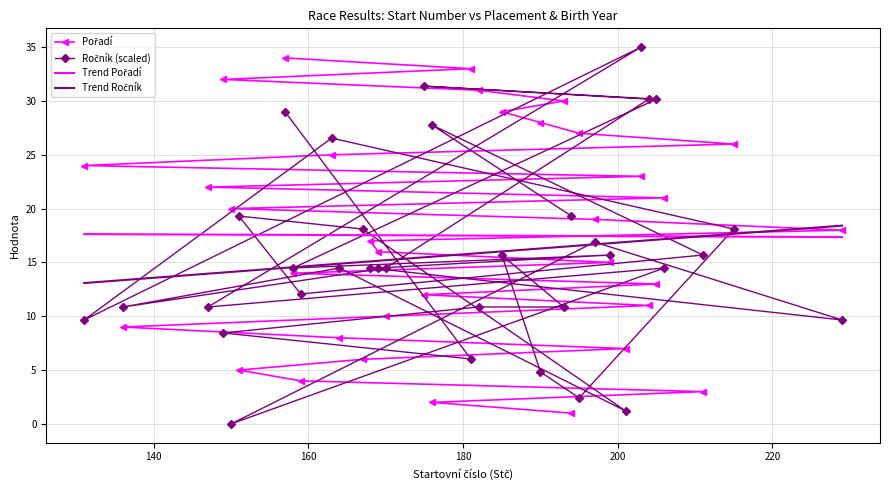

How many intersections are there between Trend Ročník and Ročník (scaled)?

14